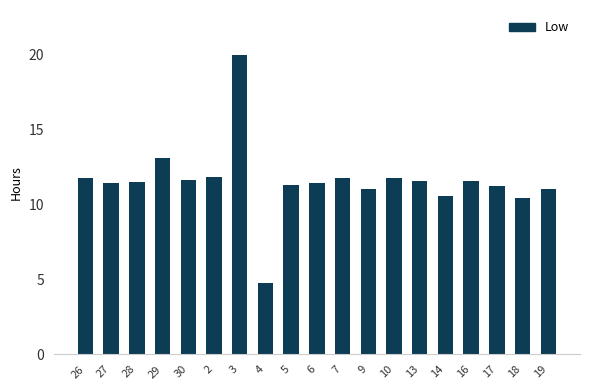

What is the approximate value at 14?

10.6